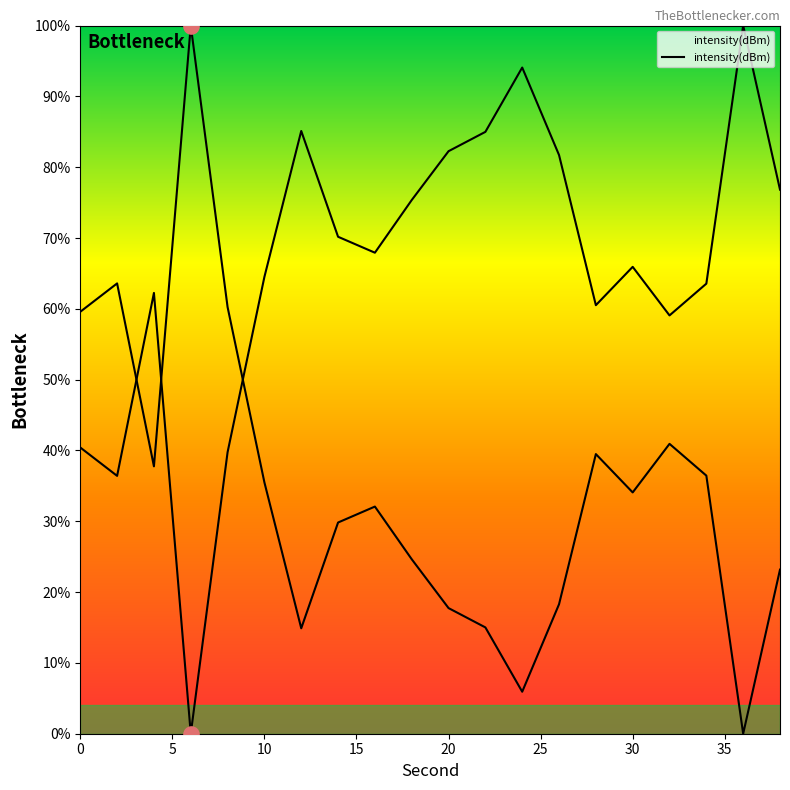

What is the change in value from 0 to 35?

+29.8